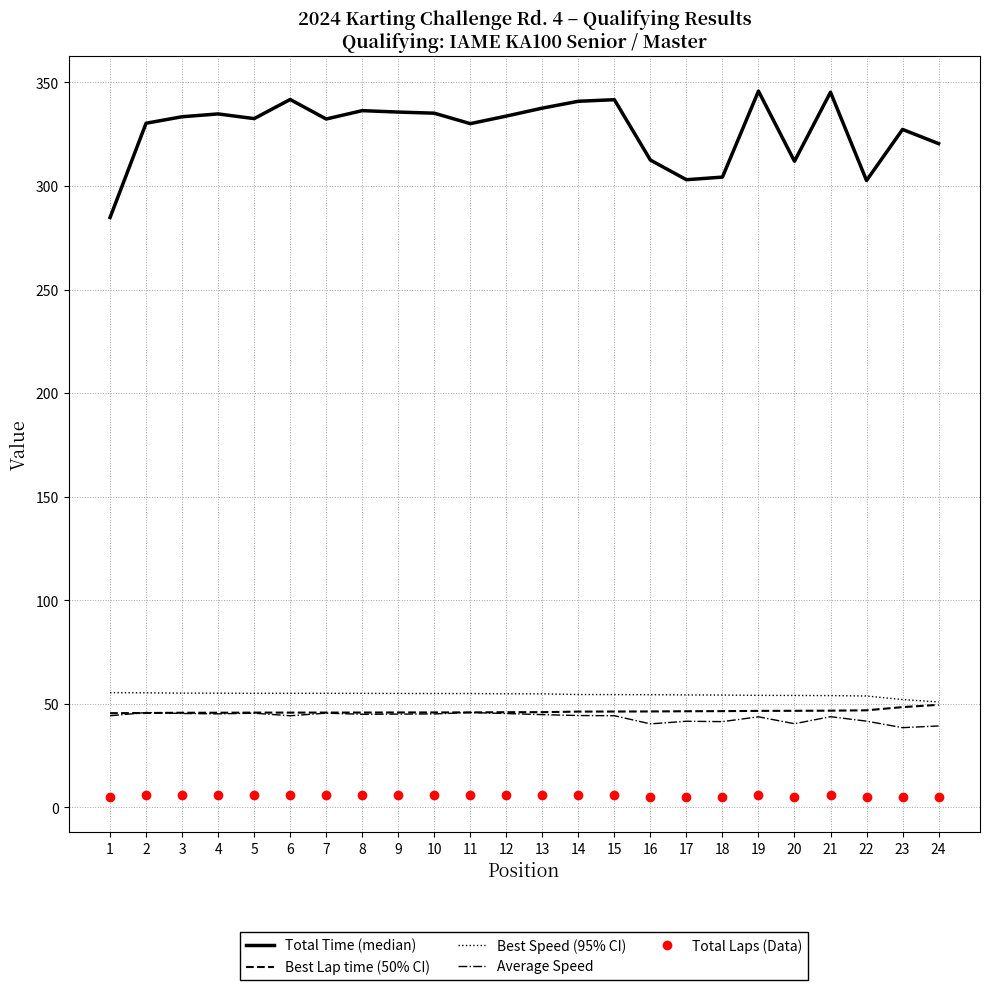

What is the maximum value shown in the chart?

345.8